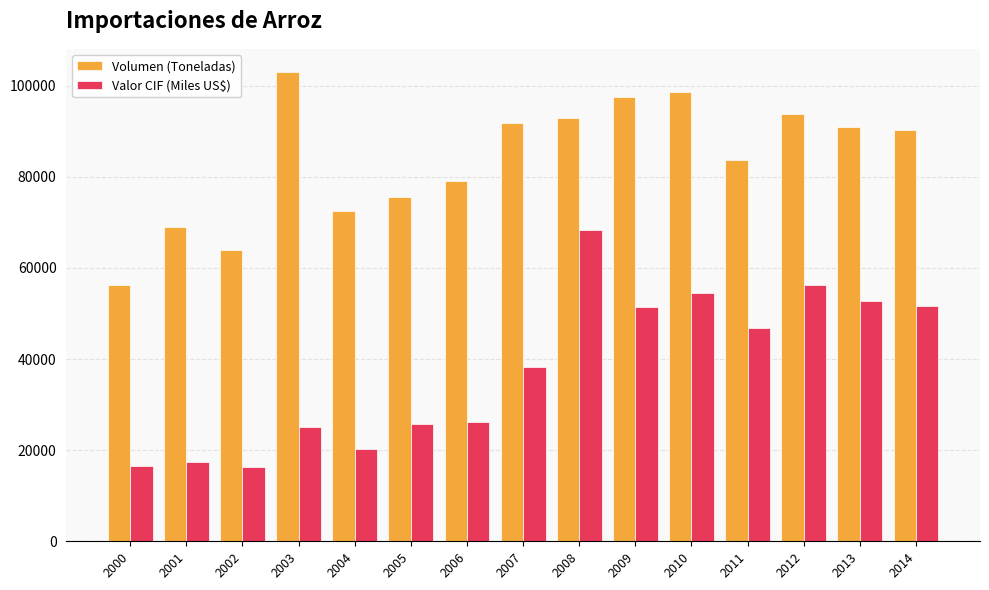

Where does the Volumen (Toneladas) series first go above 90357?

2003